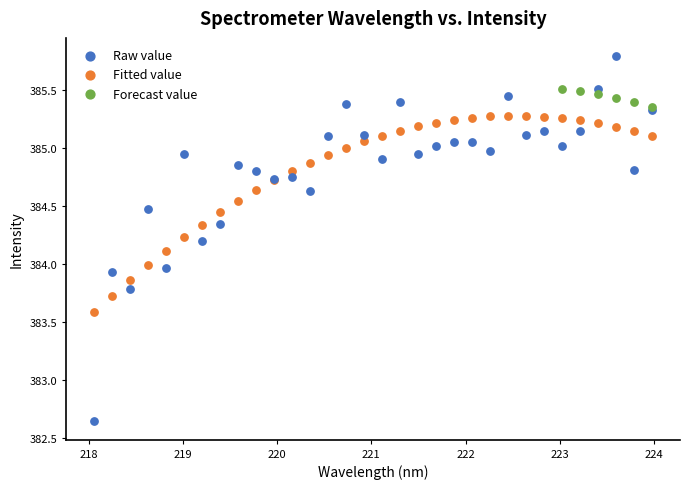

Which series contains the highest Y value?

Raw value